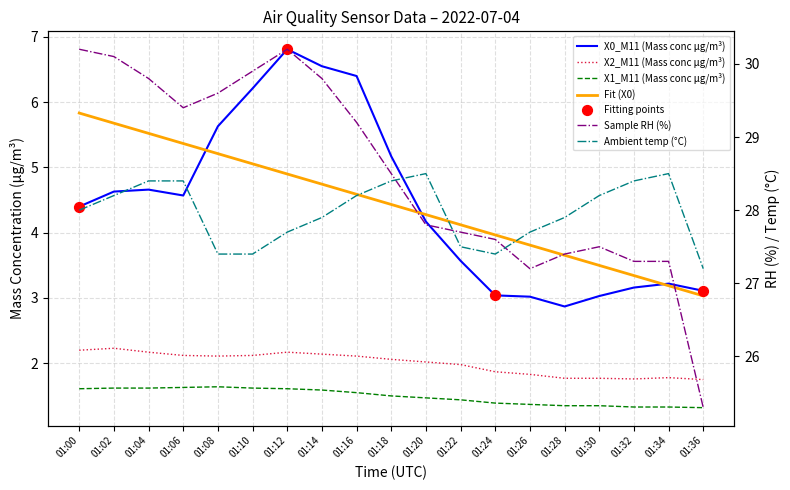

Which series reaches the minimum Y coordinate?

X1_M11 (Mass conc μg/m³)